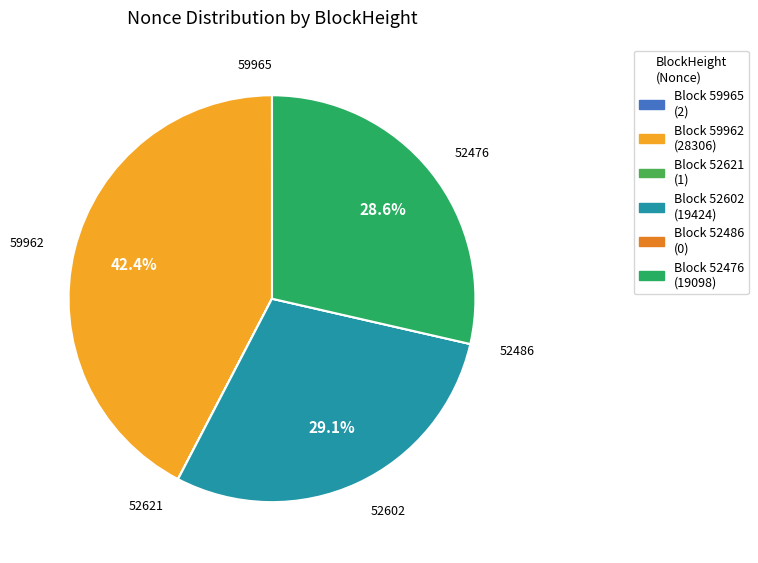

Does Block 59962 (28306) account for over 50% of the chart?

No